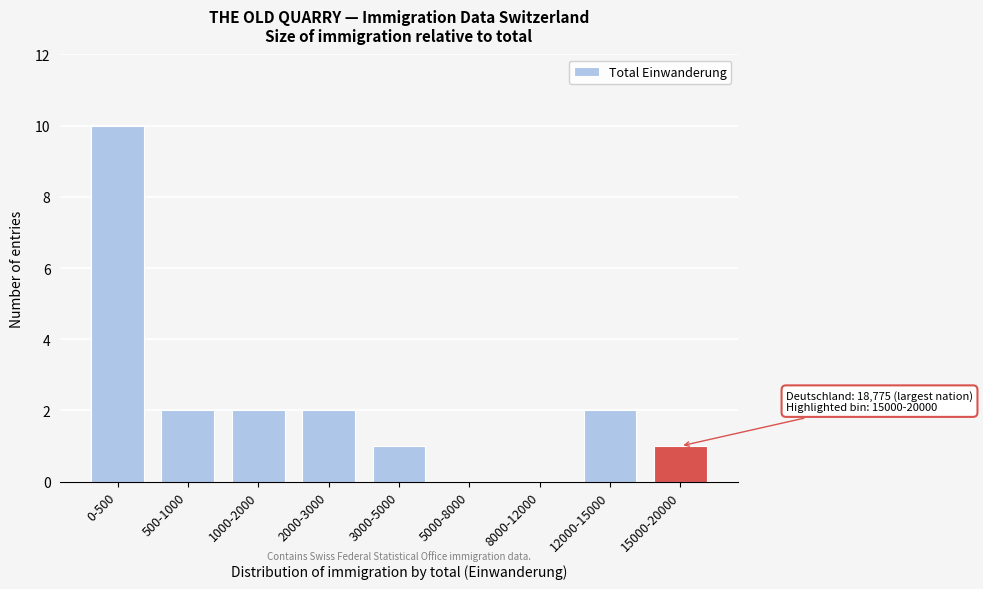

Reading left to right, extract all data points from this chart.

0-500=10	500-1000=2	1000-2000=2	2000-3000=2	3000-5000=1	5000-8000=0	8000-12000=0	12000-15000=2	15000-20000=1